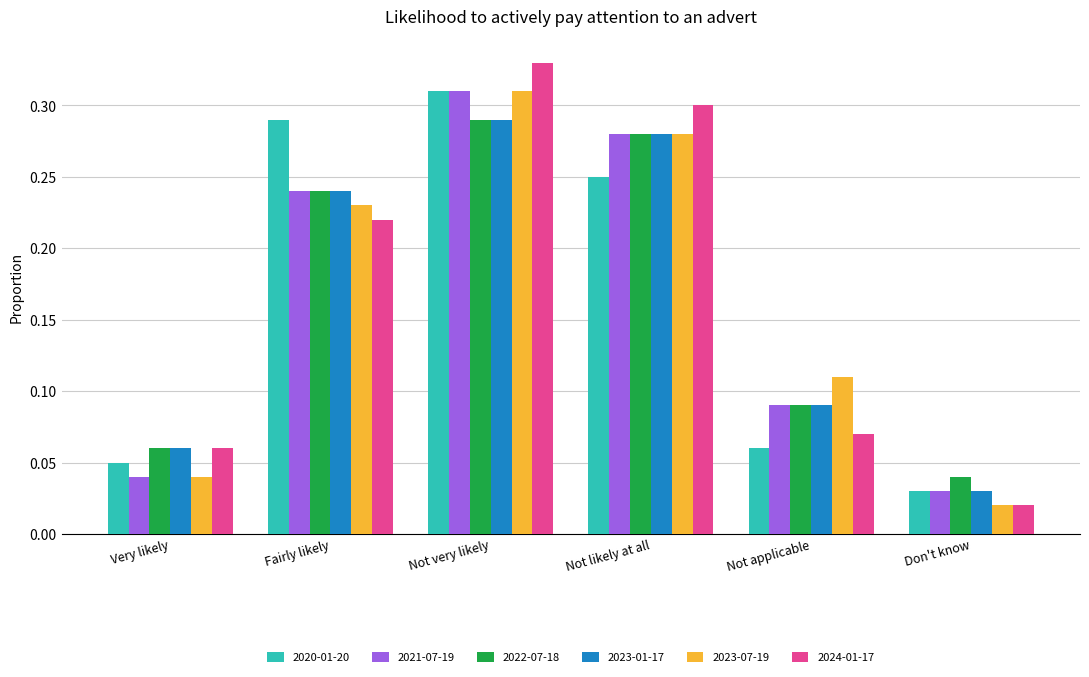

What is the sum of all 2023-01-17 values?

1.0